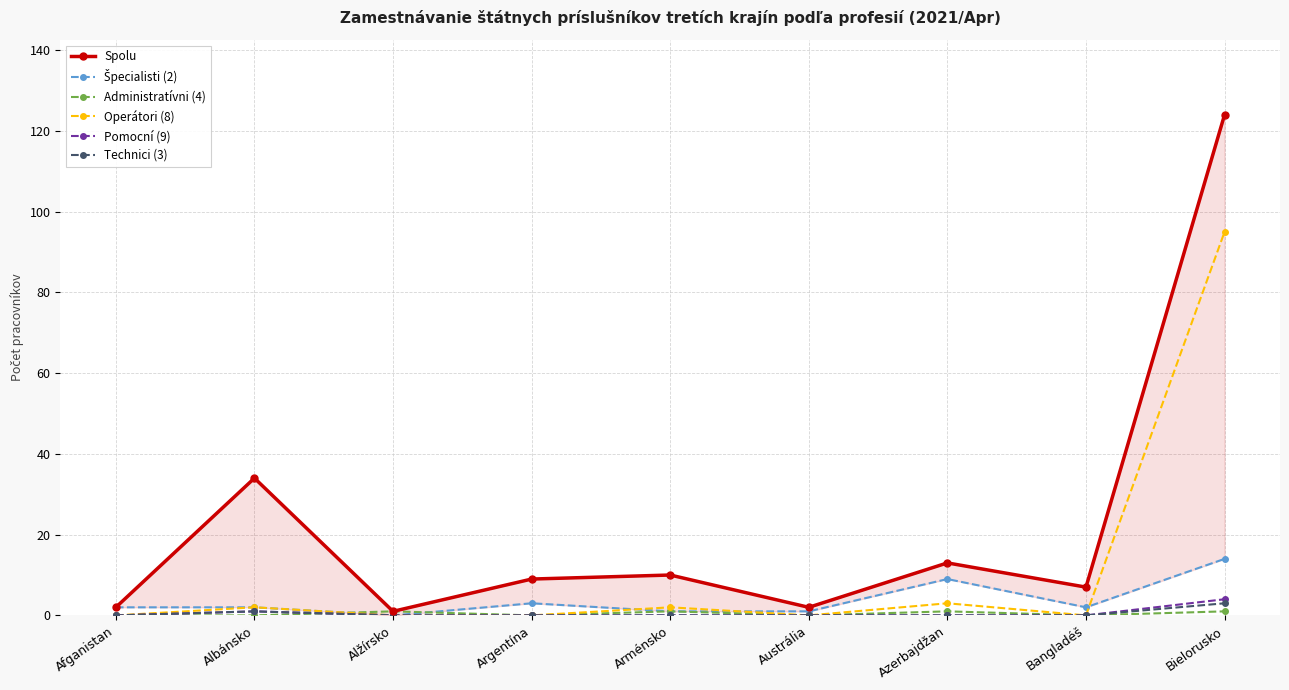

What are all the series names shown in the legend?

Spolu, Špecialisti (2), Administratívni (4), Operátori (8), Pomocní (9), Technici (3)